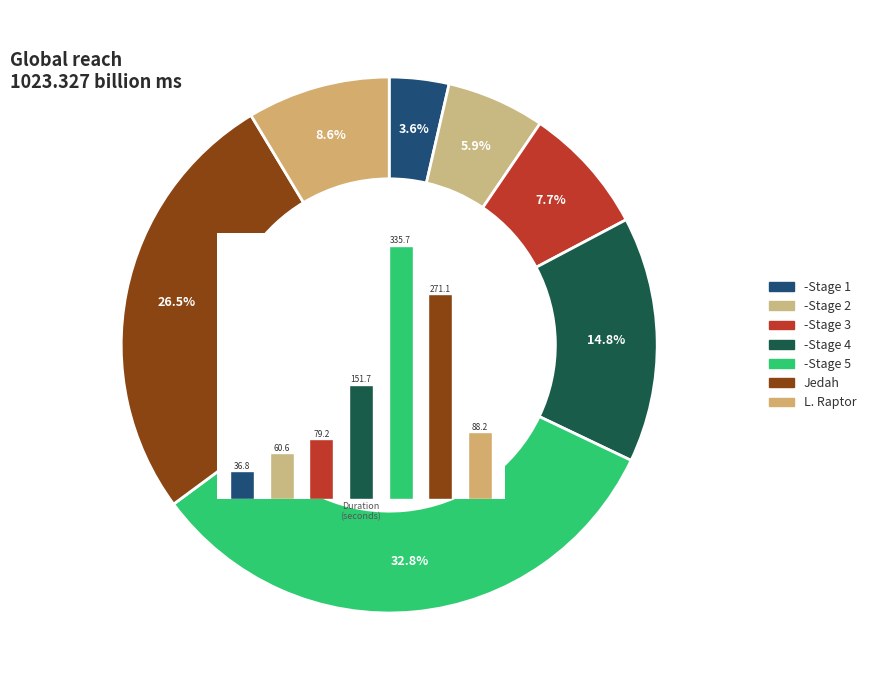

To the nearest percent, what is the combined percentage of -Stage 5 and -Stage 4?

48%